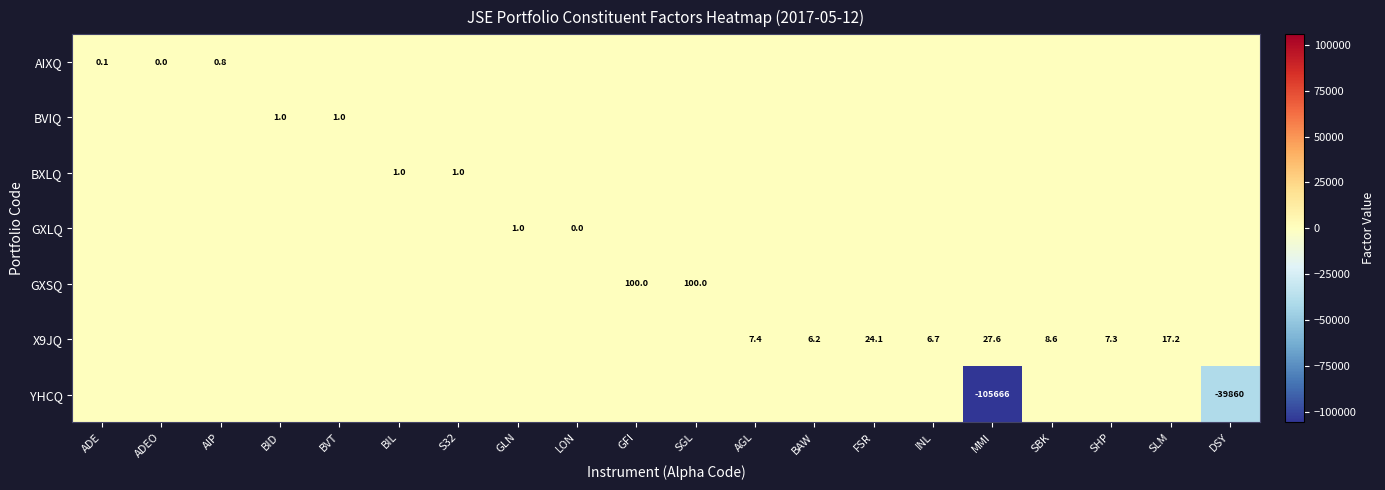

Count the number of data series in this chart.

7